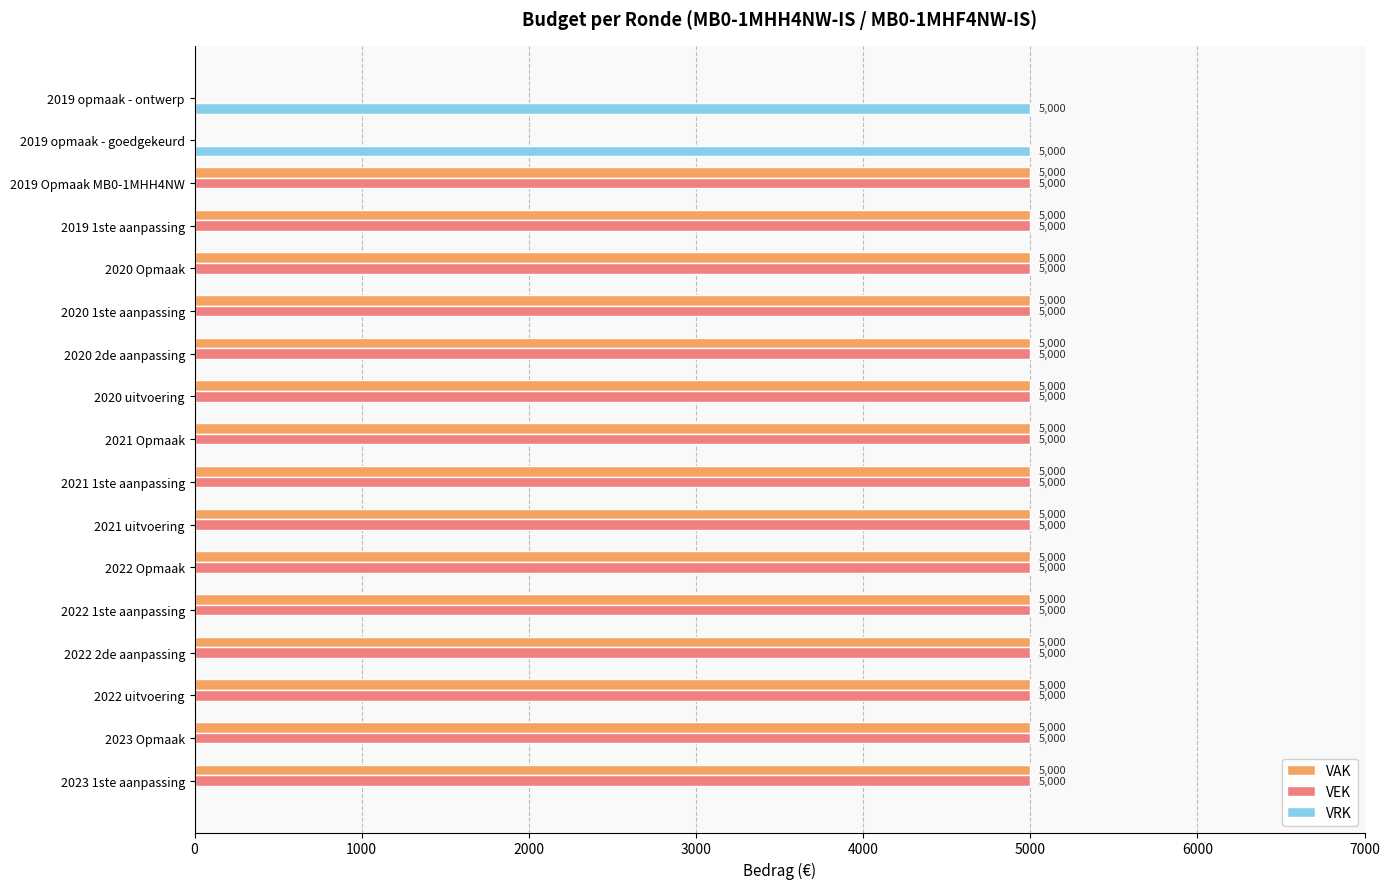

What is the approximate value of VEK at 2019 1ste aanpassing?

5000